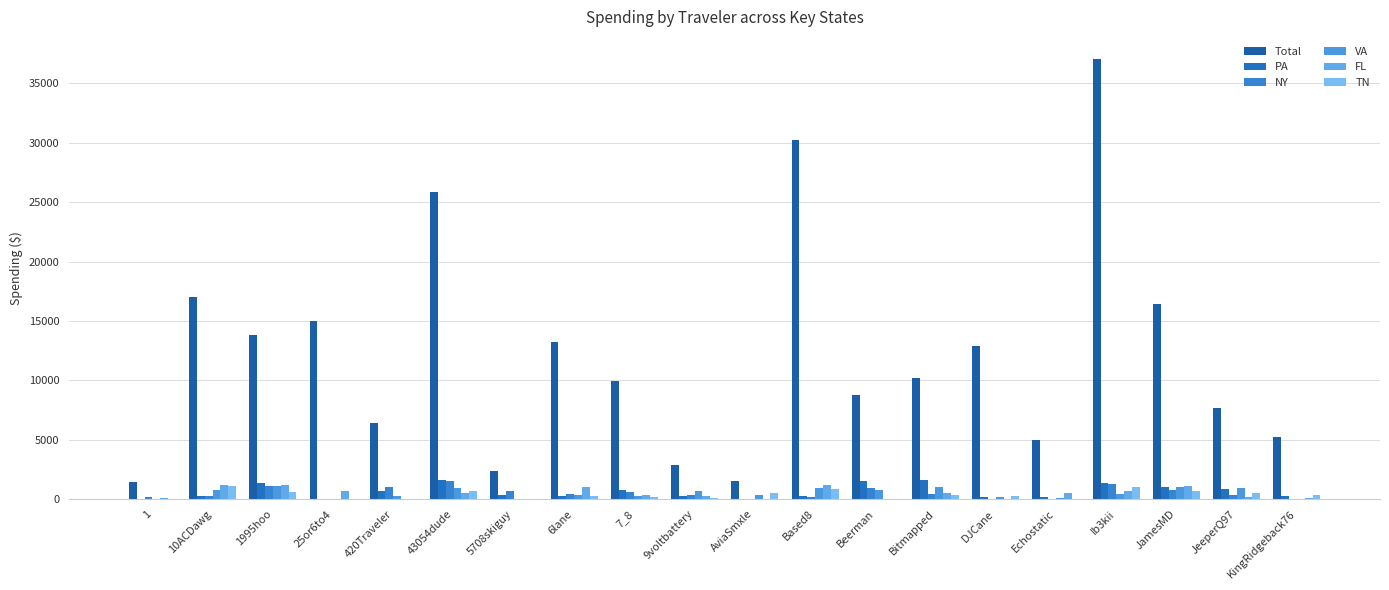

Rank the series at Based8 from highest to lowest value.

Total, FL, VA, TN, PA, NY